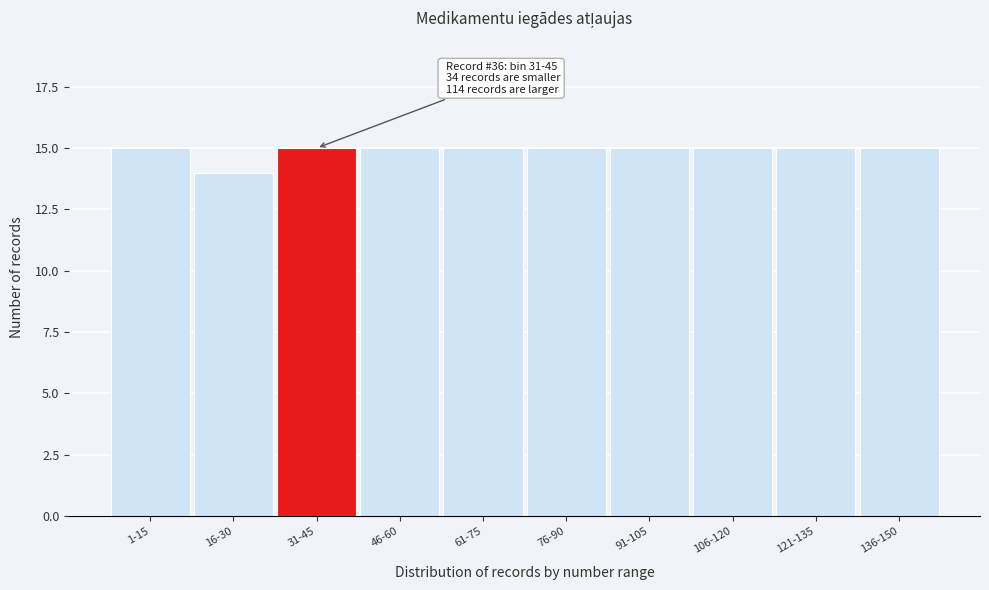

Reading left to right, list all the values displayed in this chart.

15	14	15	15	15	15	15	15	15	15